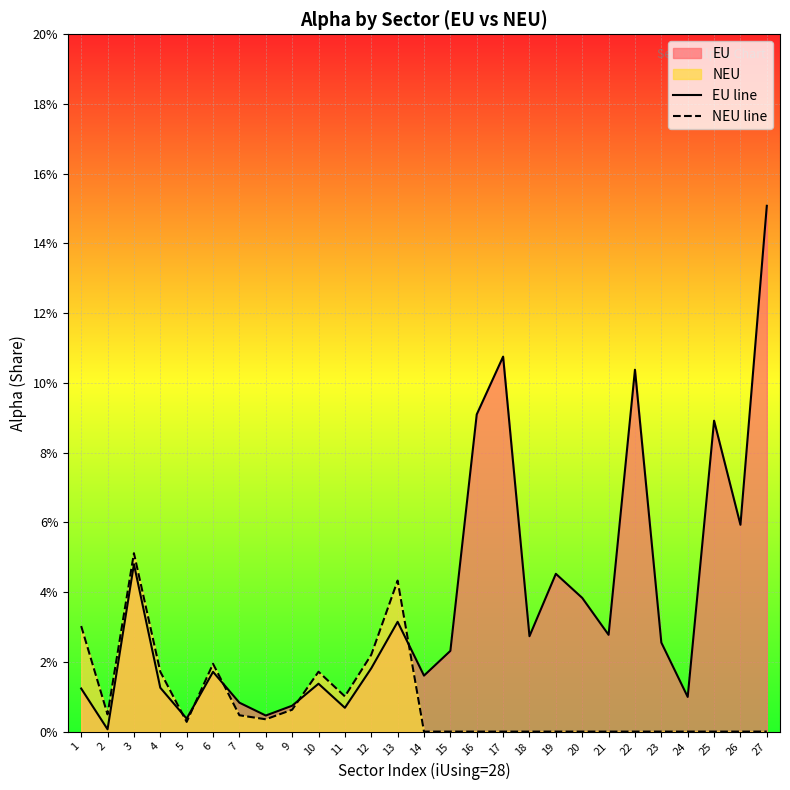

Reading left to right, list all the values displayed in this chart.

EU line: 0.0	0.0	0.0	0.0	0.0	0.0	0.0	0.0	0.0	0.0	0.0	0.0	0.0	0.0	0.0	0.1	0.1	0.0	0.0	0.0	0.0	0.1	0.0	0.0	0.1	0.1	0.2
NEU line: 0.0	0.0	0.1	0.0	0.0	0.0	0.0	0.0	0.0	0.0	0.0	0.0	0.0	0.0	0.0	0.0	0.0	0.0	0.0	0.0	0.0	0.0	0.0	0.0	0.0	0.0	0.0